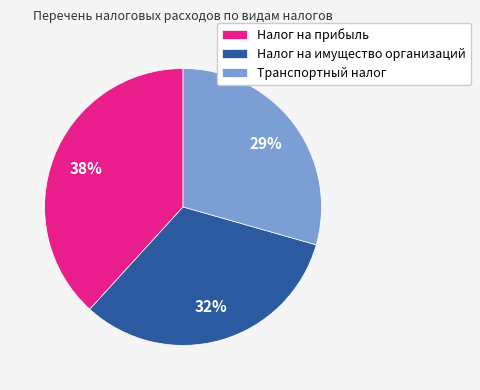

What is the ratio of the value at Транспортный налог to the value at Налог на прибыль?

0.8